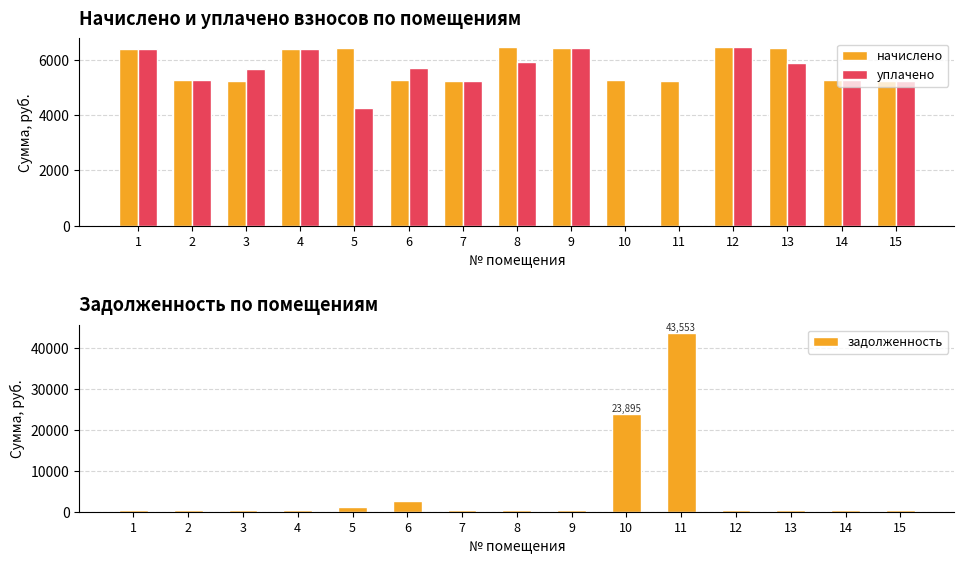

List the series in order of their overall mean, highest first.

начислено, задолженность, уплачено